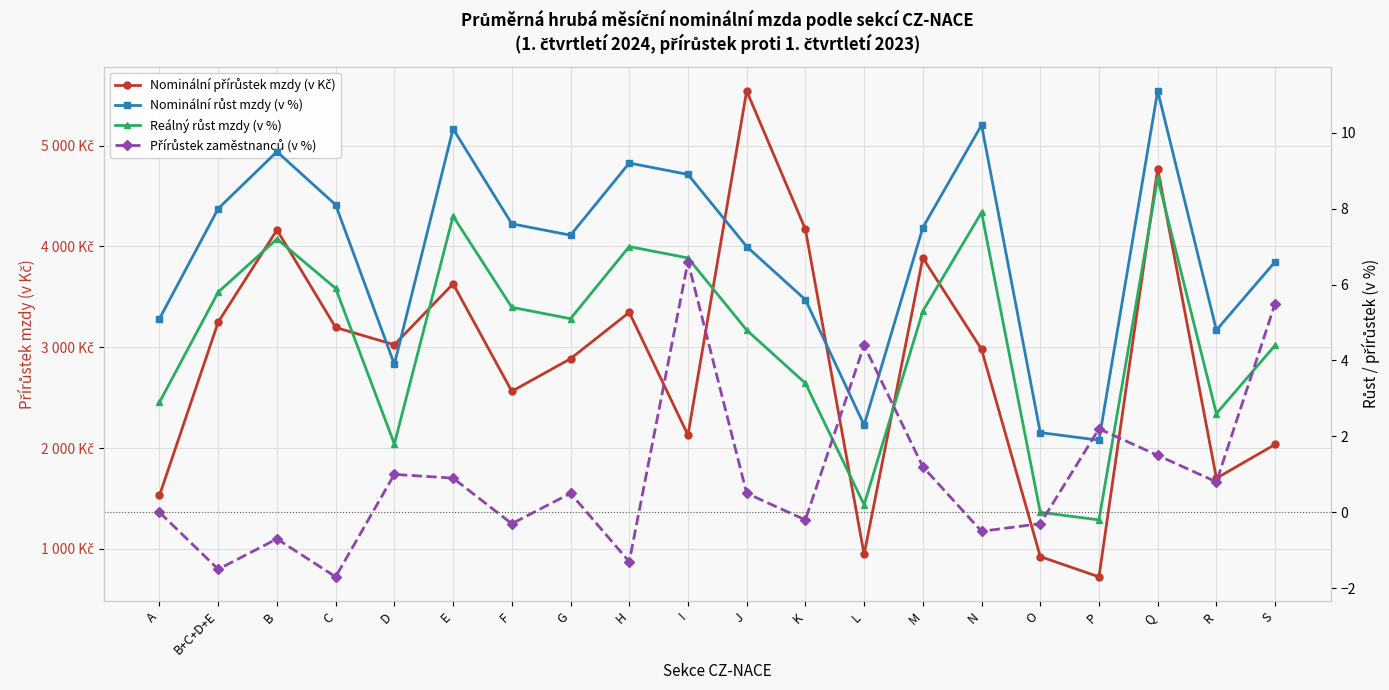

Rank the categories by Nominální růst mzdy (v %) value from lowest to highest.

P, O, L, D, R, A, K, S, J, G, M, F, B+C+D+E, C, I, H, B, E, N, Q